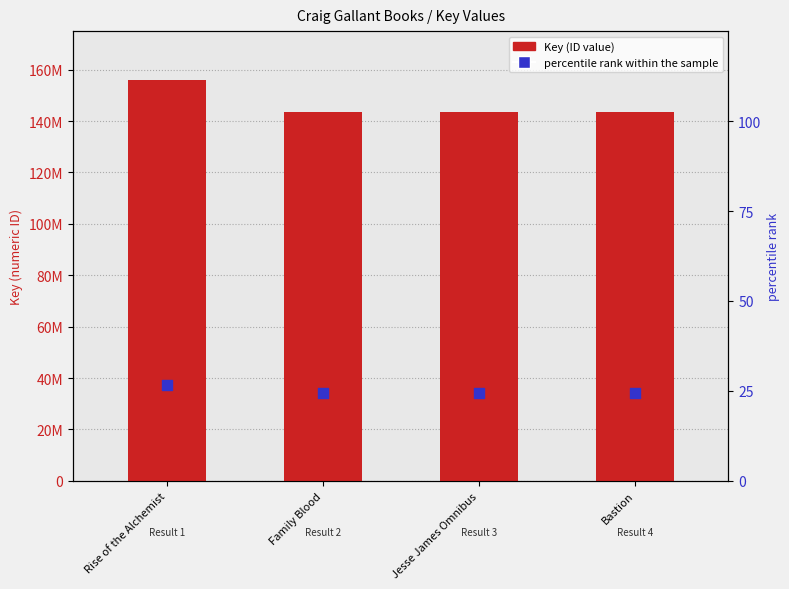

What is the total value across all series at Rise of the Alchemist?

156086714.6